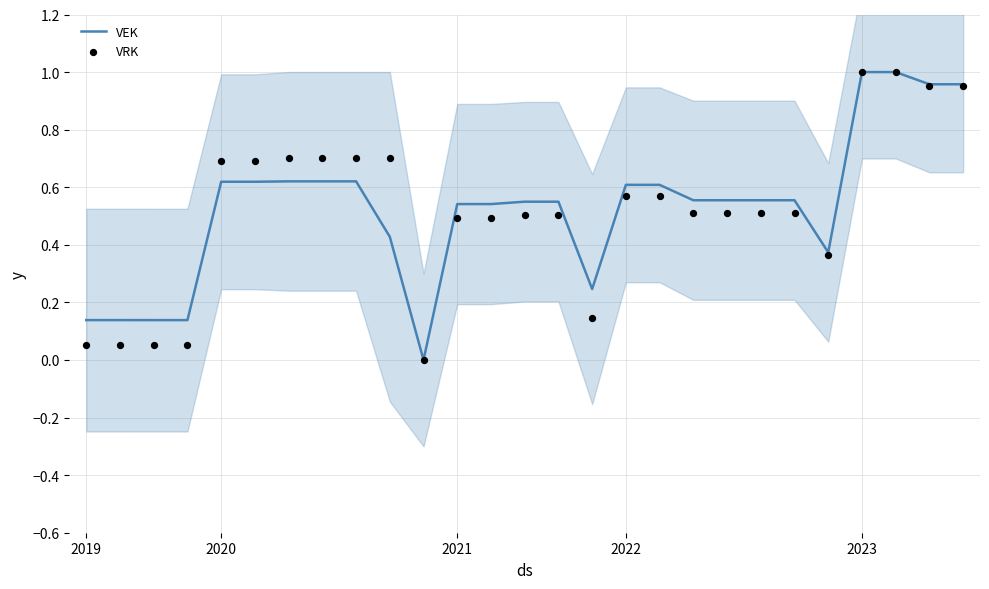

Which series has the largest Y range (max minus min)?

VEK